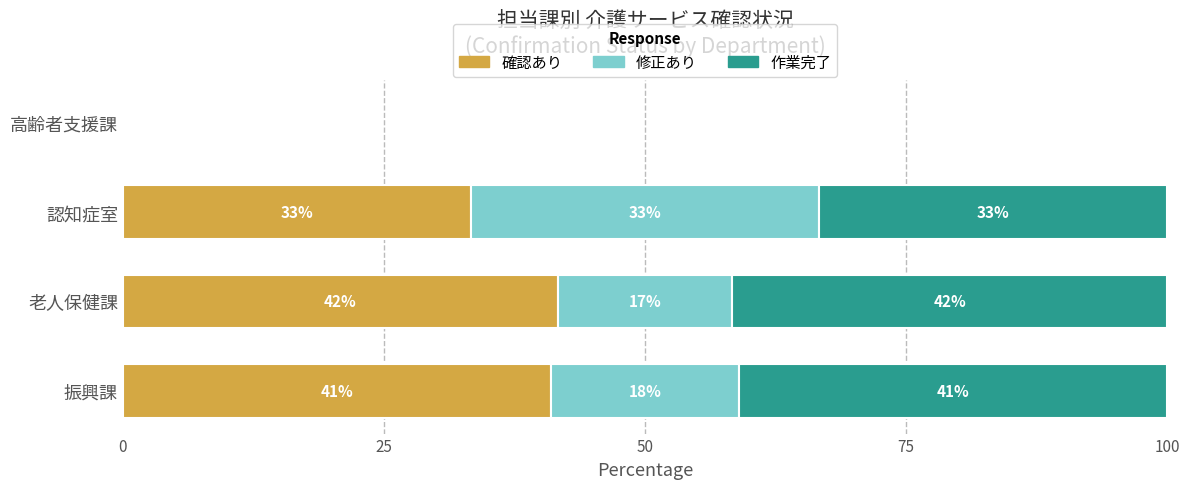

What are all the series names shown in the legend?

確認あり, 修正あり, 作業完了